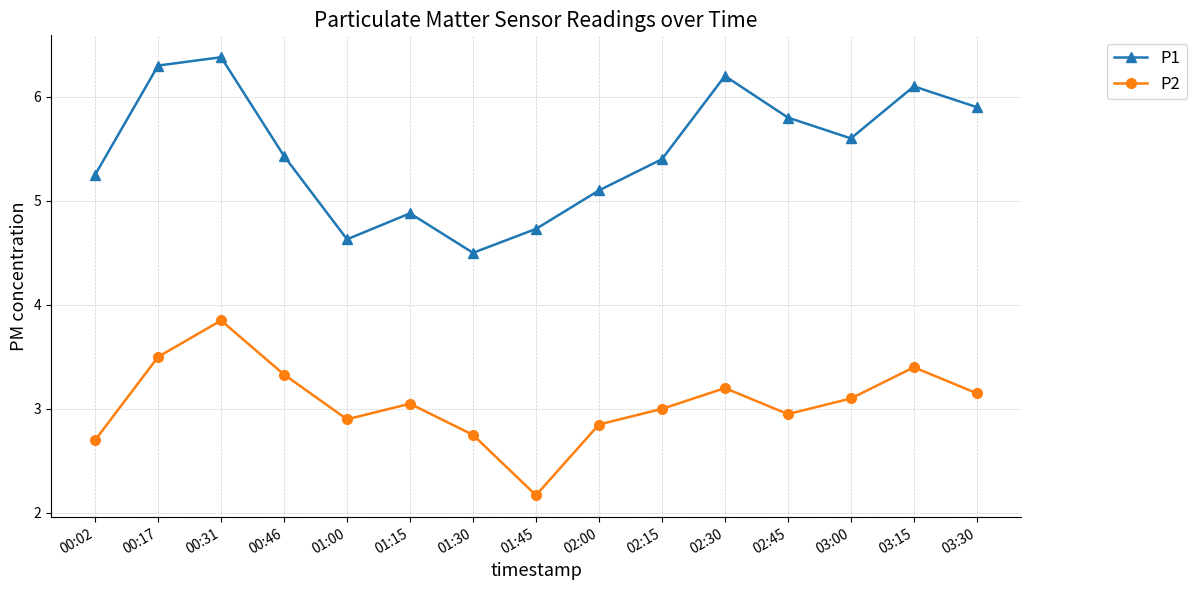

At which category does P2 reach its first local valley?

01:00